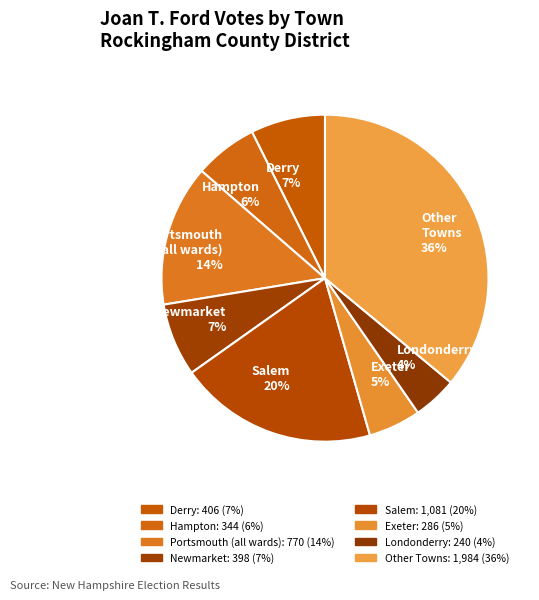

Combined, do Other Towns 36% and Exeter 5% account for over 50%?

No